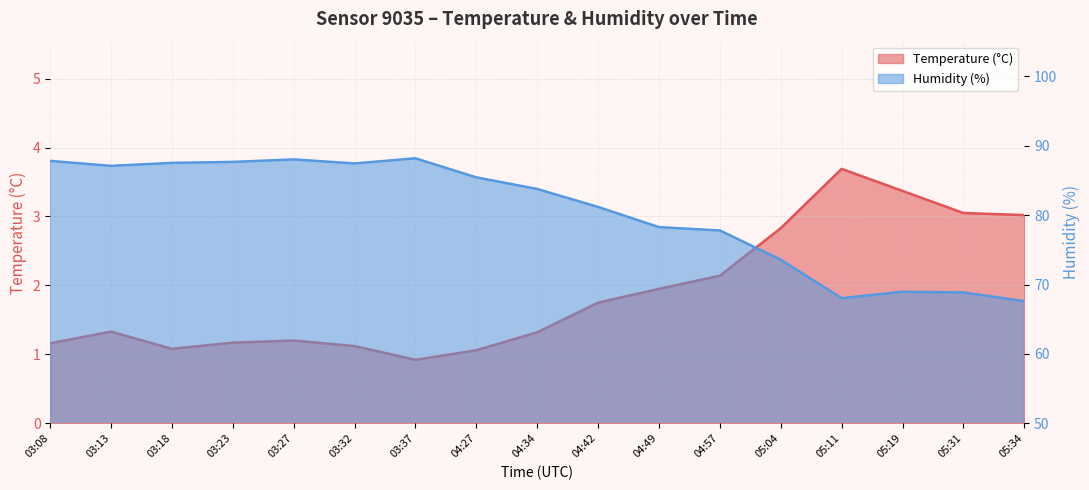

Rank the categories by Temperature value from lowest to highest.

03:37, 04:27, 03:18, 03:32, 03:08, 03:23, 03:27, 04:34, 03:13, 04:42, 04:49, 04:57, 05:04, 05:34, 05:31, 05:19, 05:11